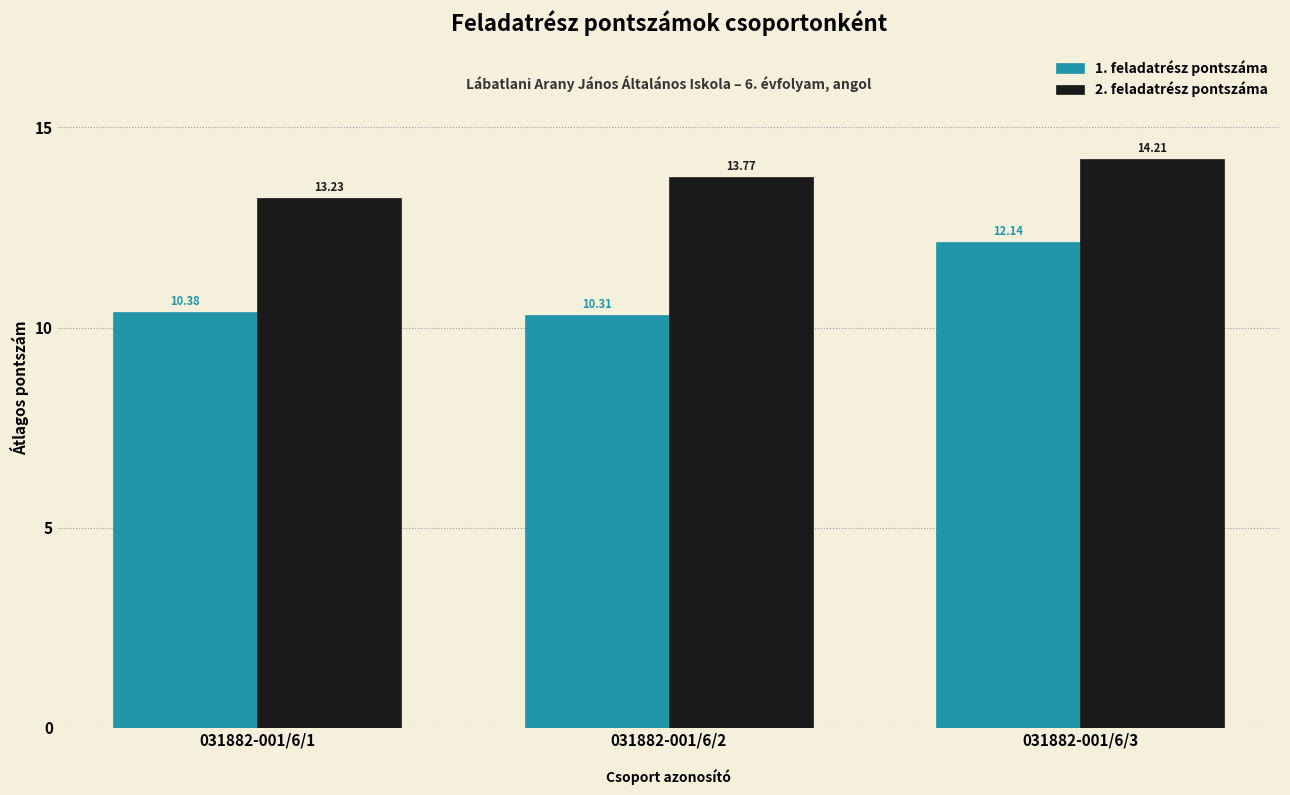

How many groups of bars are there?

3